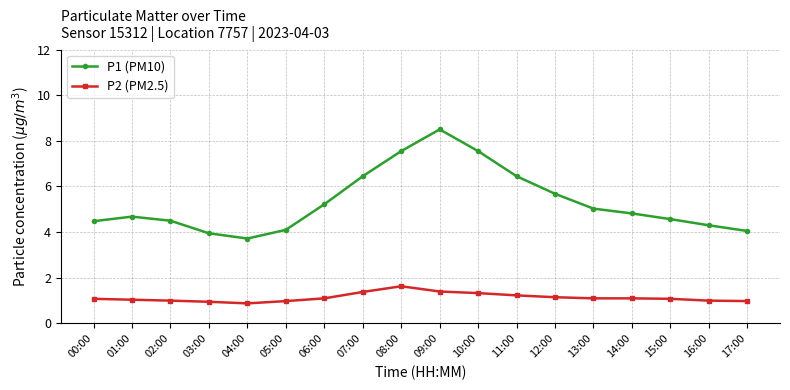

What is the sum of all P2 (PM2.5) values?

20.4